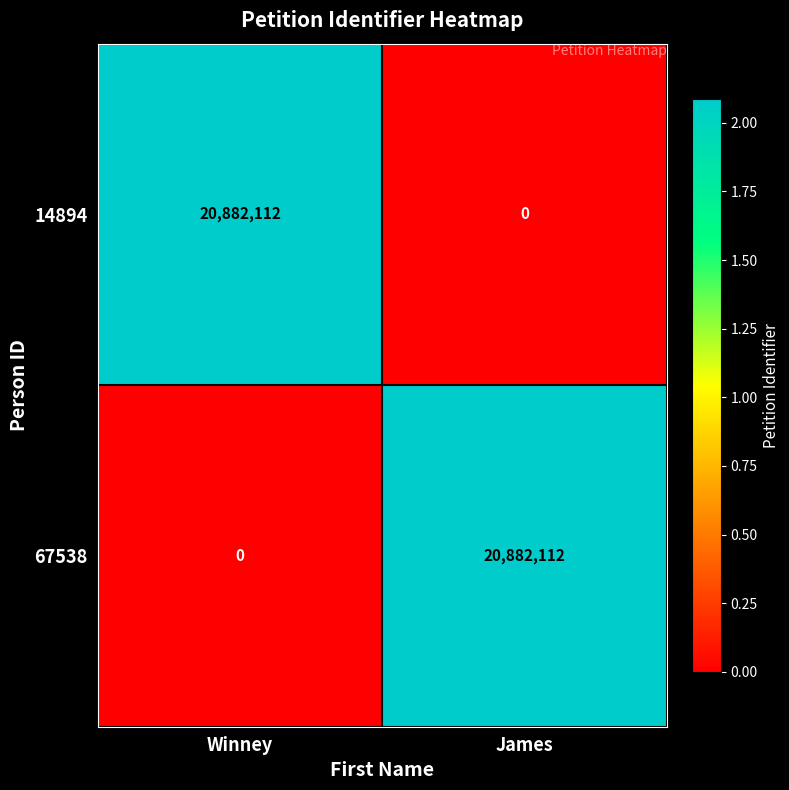

True or false: 14894 has a value of 27187105 at Winney.

False